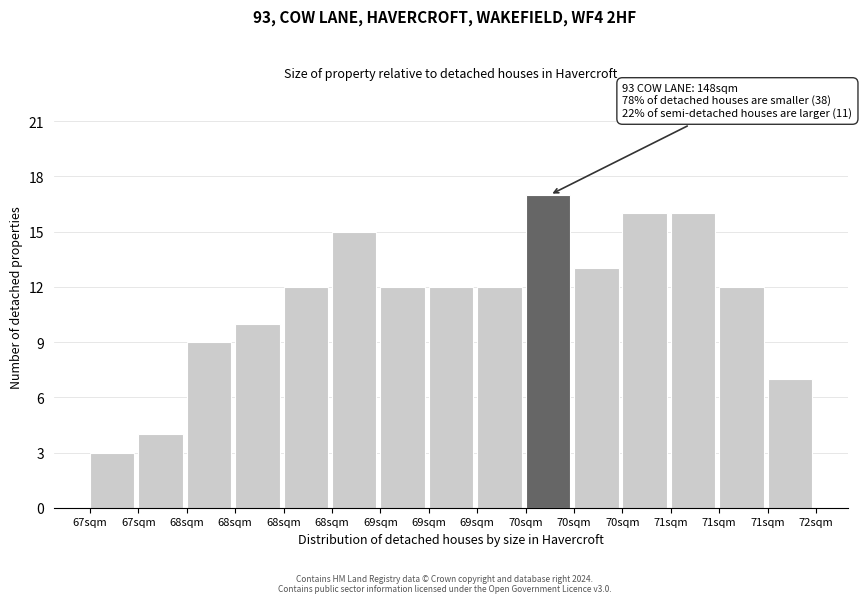

How many bars are there in total?

15